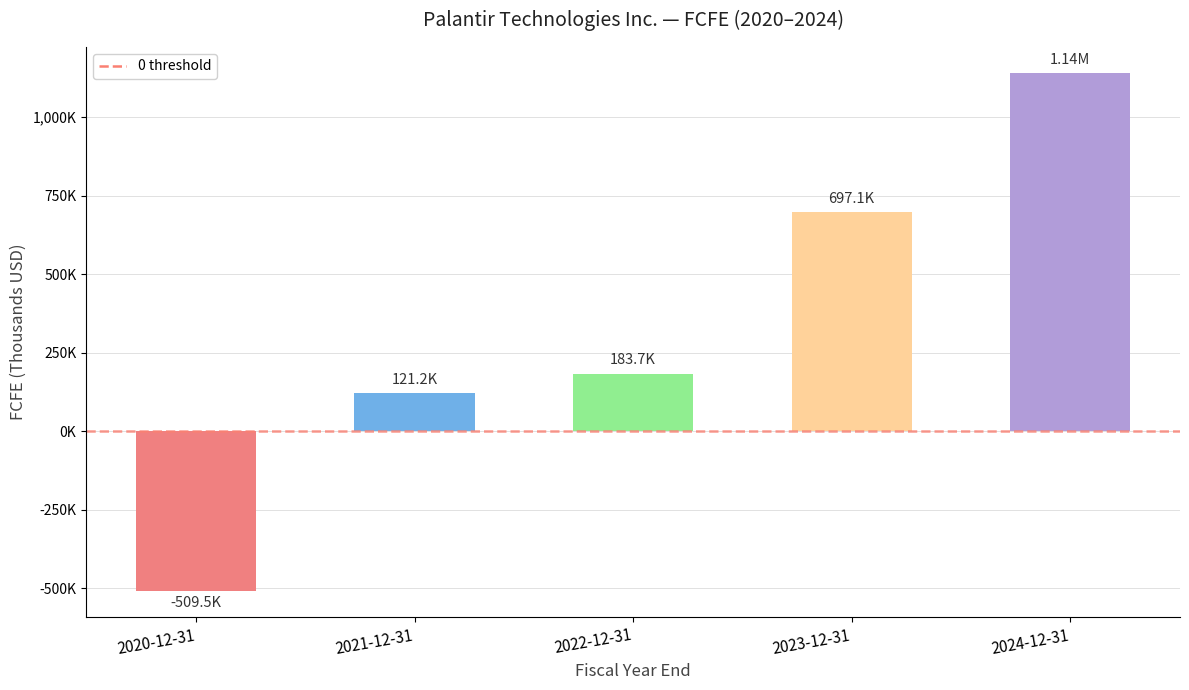

Does the chart contain any negative values?

Yes